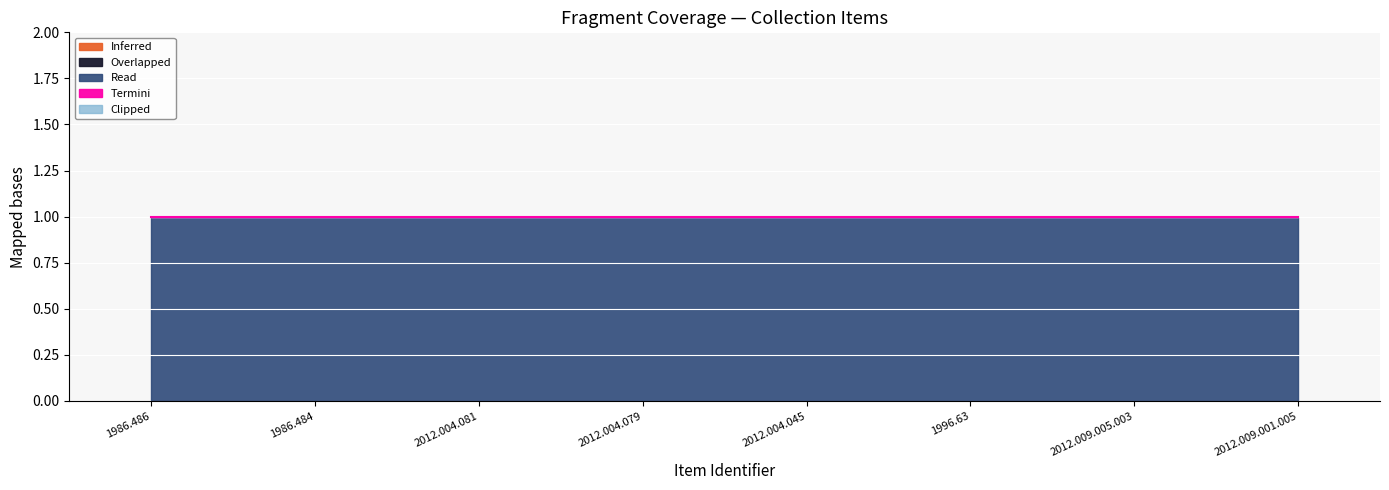

How many lines are shown in the chart?

5